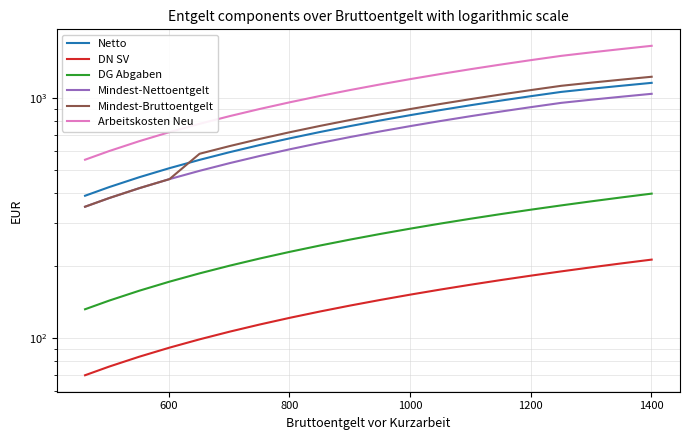

The value of DN SV at 13 is 43.0. True or false?

False